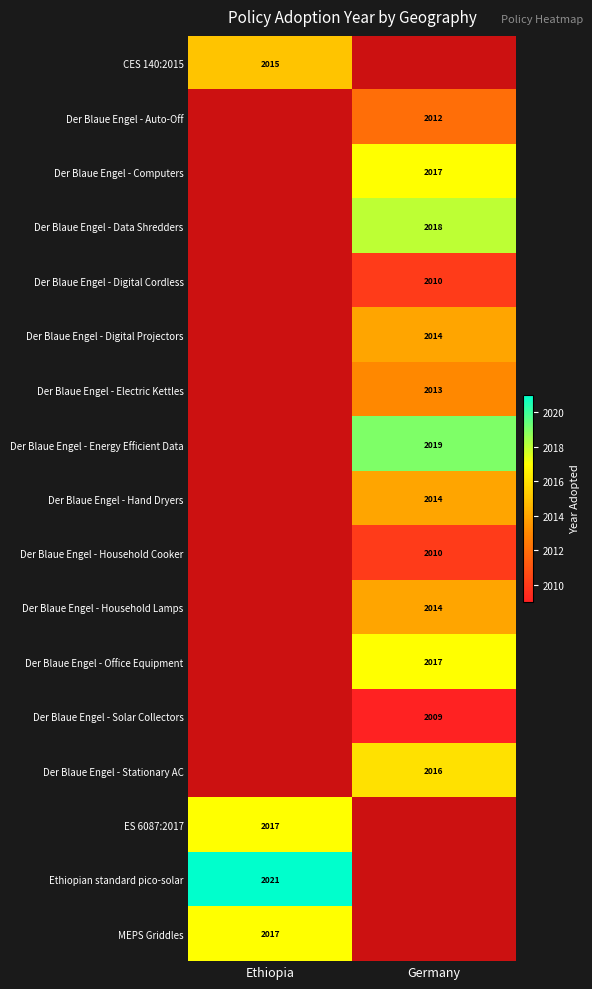

Is the value of Der Blaue Engel - Solar Collectors at Germany greater than the value of Der Blaue Engel - Household Lamps at Germany?

No